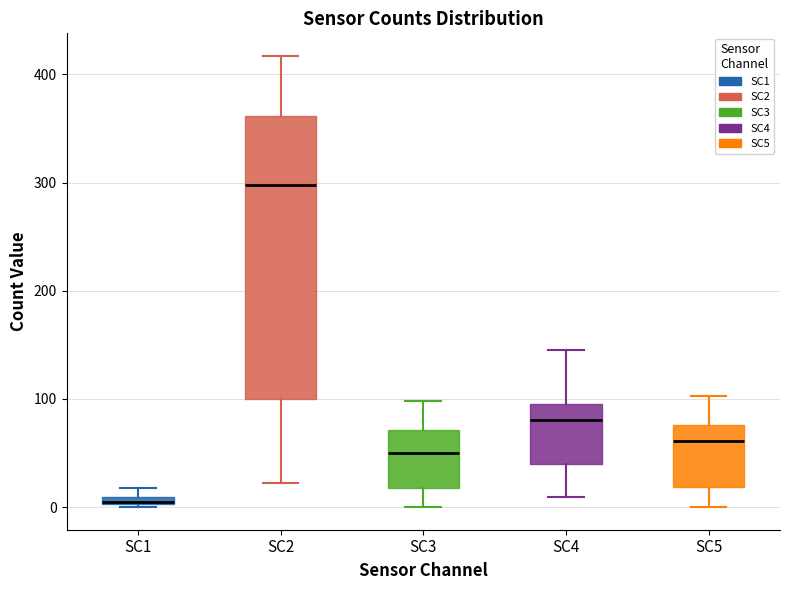

Which box has the highest median line?

SC2